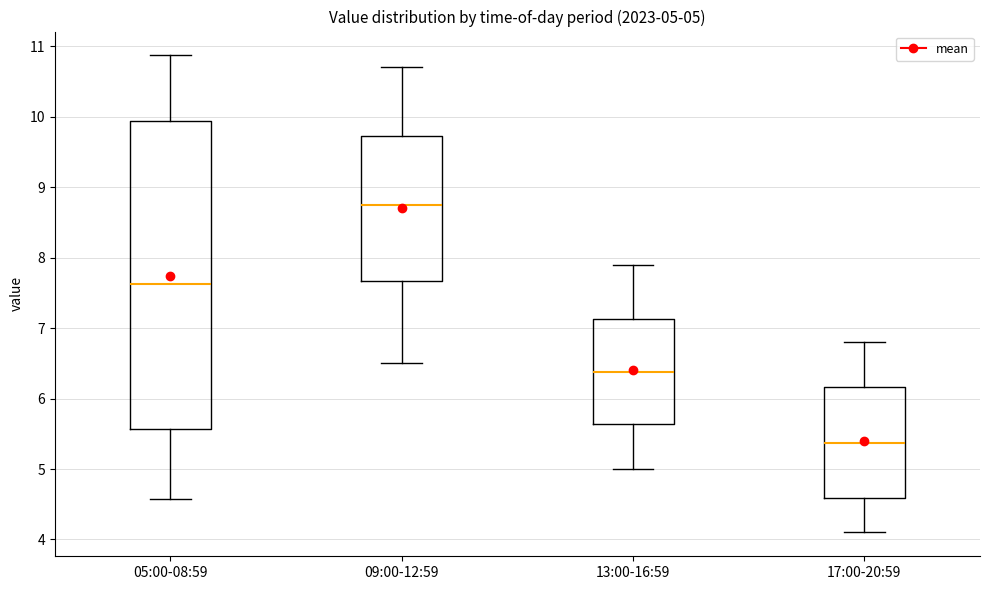

Comparing the boxes themselves (not the whiskers), which one is the tallest?

05:00-08:59